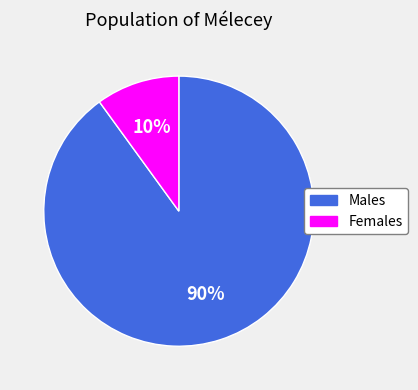

To the nearest percent, what percentage of the pie is Males?

90%